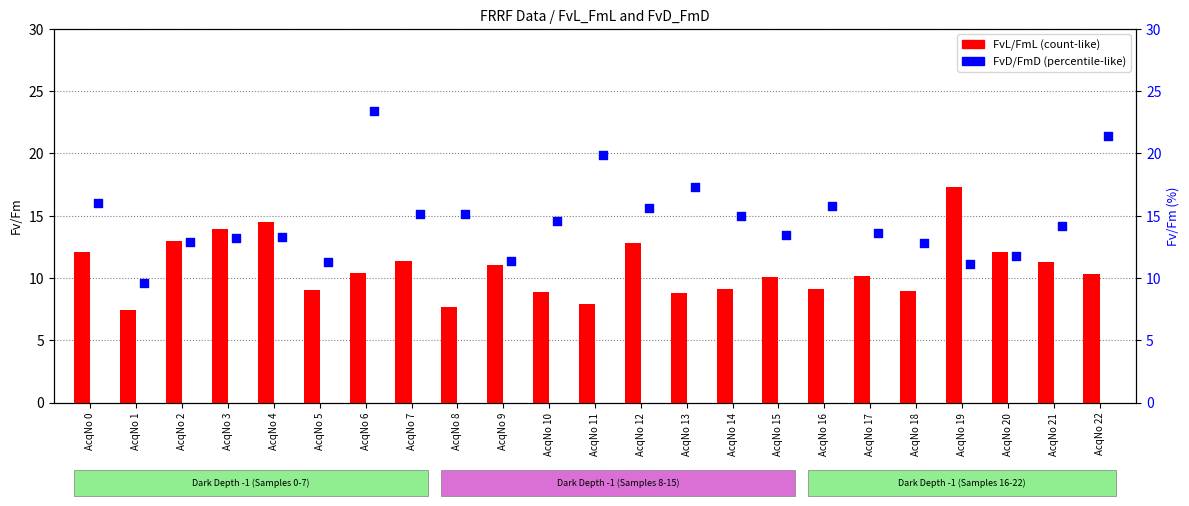

Which series has the largest total across all categories?

FvD/FmD